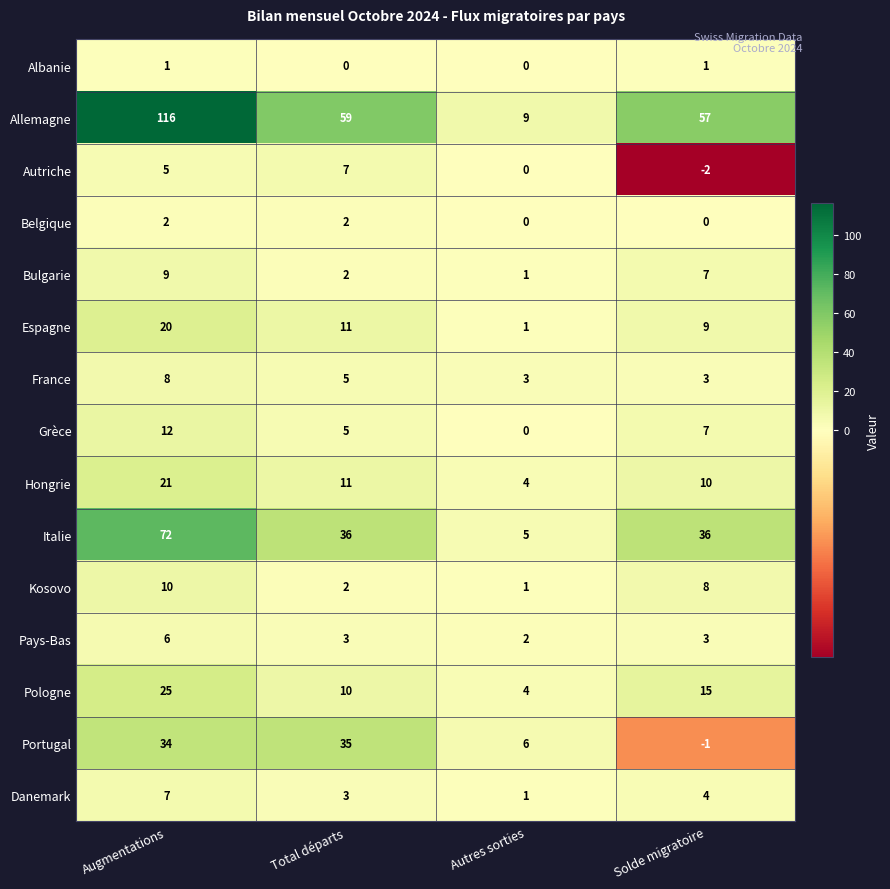

Count the number of data series in this chart.

15